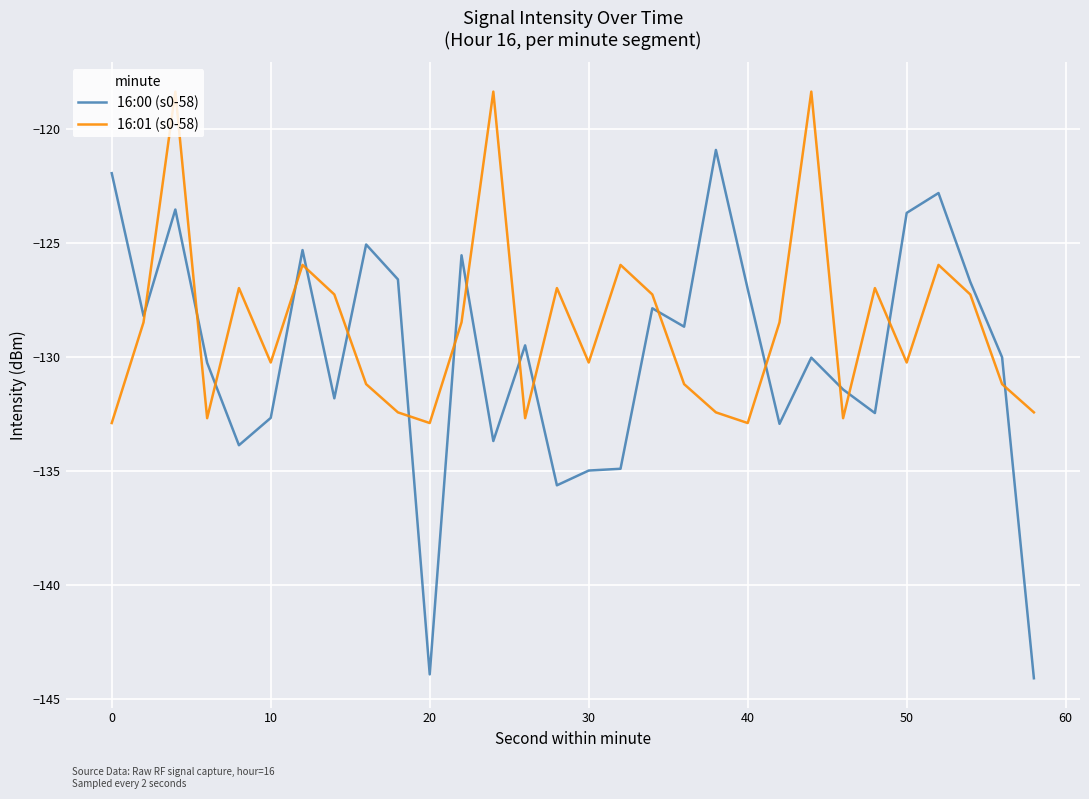

Which series has the largest total across all categories?

16:01 (s0-58)